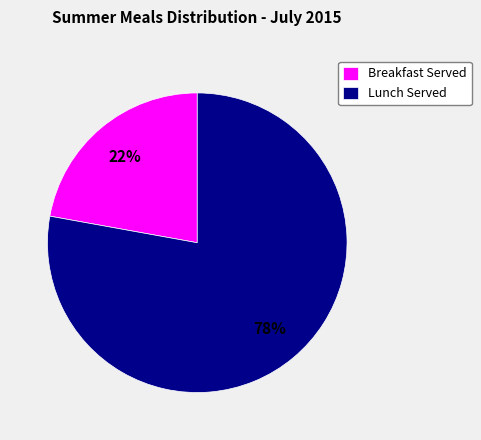

Is there any slice that represents more than half of the pie?

Yes